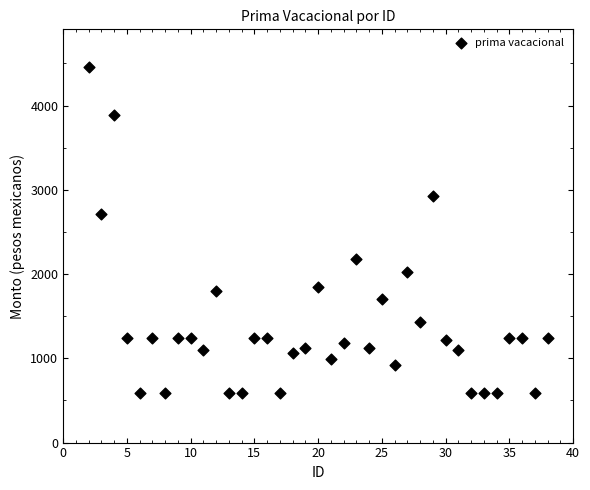

What is the range of Y values (max minus min)?

3873.9